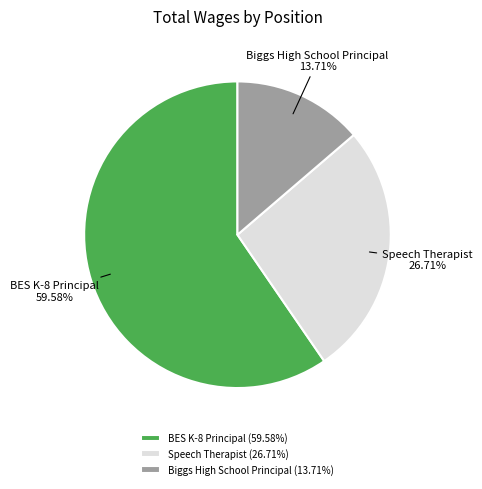

To the nearest percent, what percentage of the pie is BES K-8 Principal?

60%